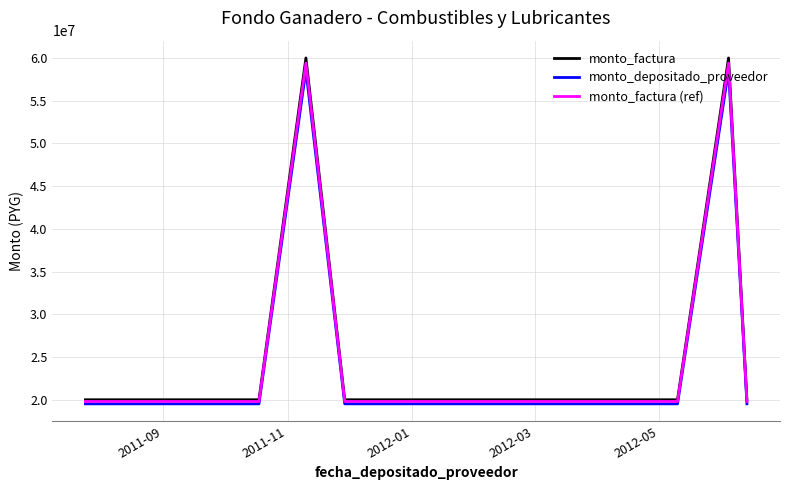

Which series has the largest range (max minus min)?

monto_factura